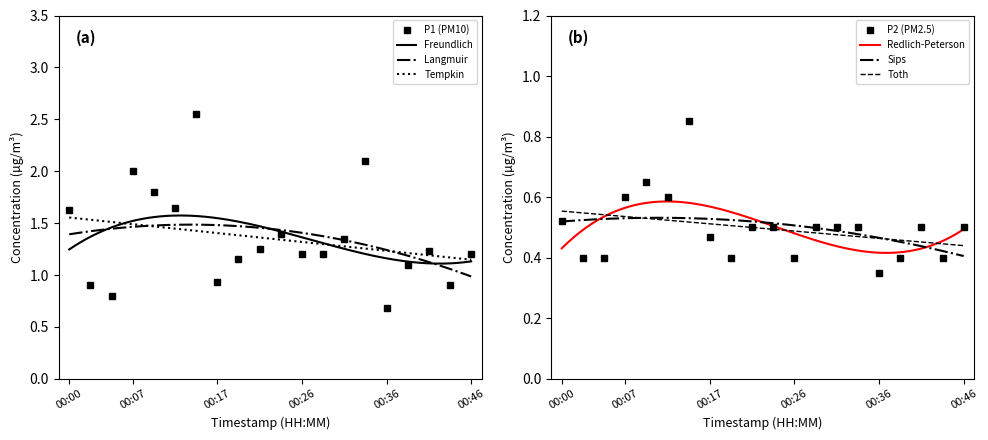

True or false: P1 and P2 intersect in this chart.

False